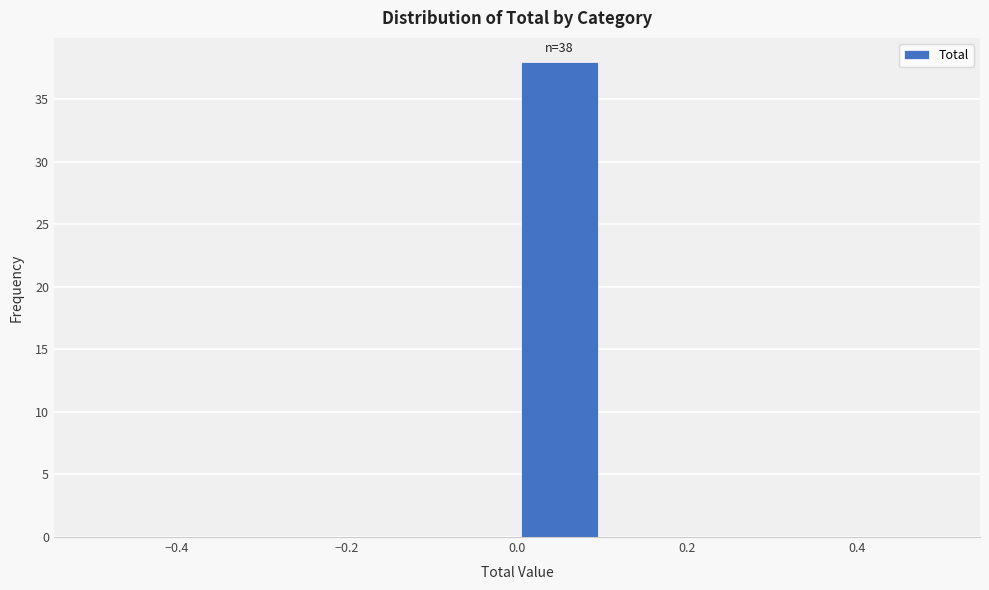

Which range on the x-axis has the tallest bar?

0.0 to 0.1